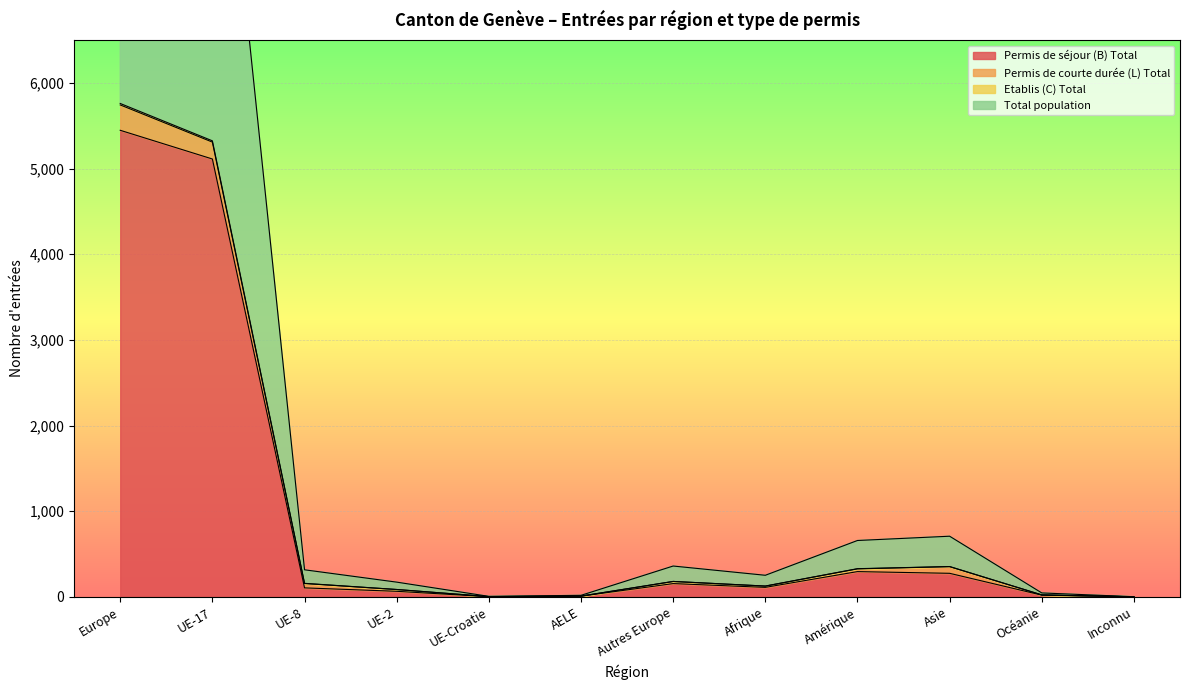

True or false: Total population and Etablis (C) Total cross at least once.

False